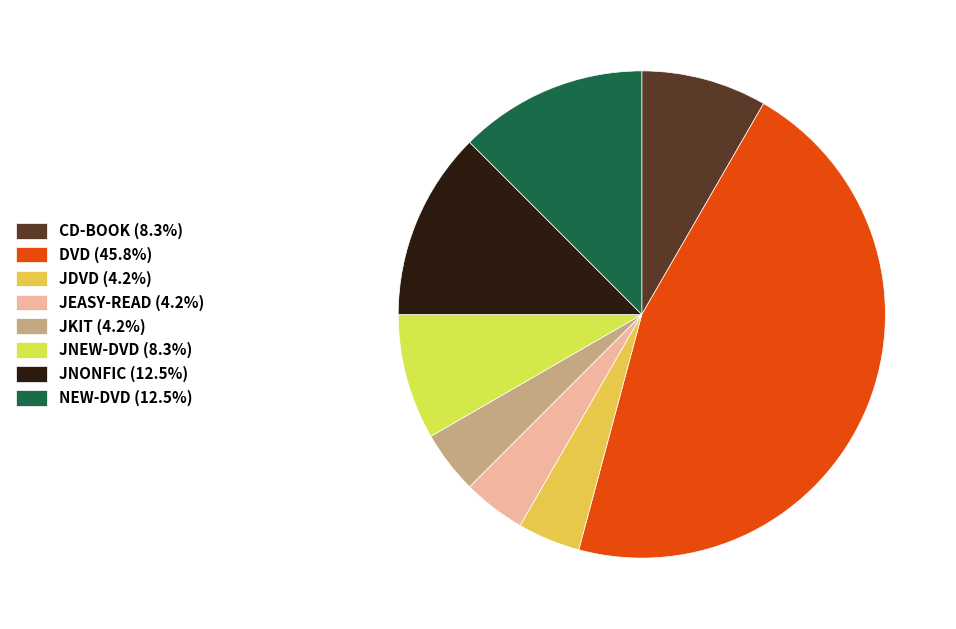

To the nearest percent, what is the difference between the JDVD and JNONFIC slice percentages?

8%